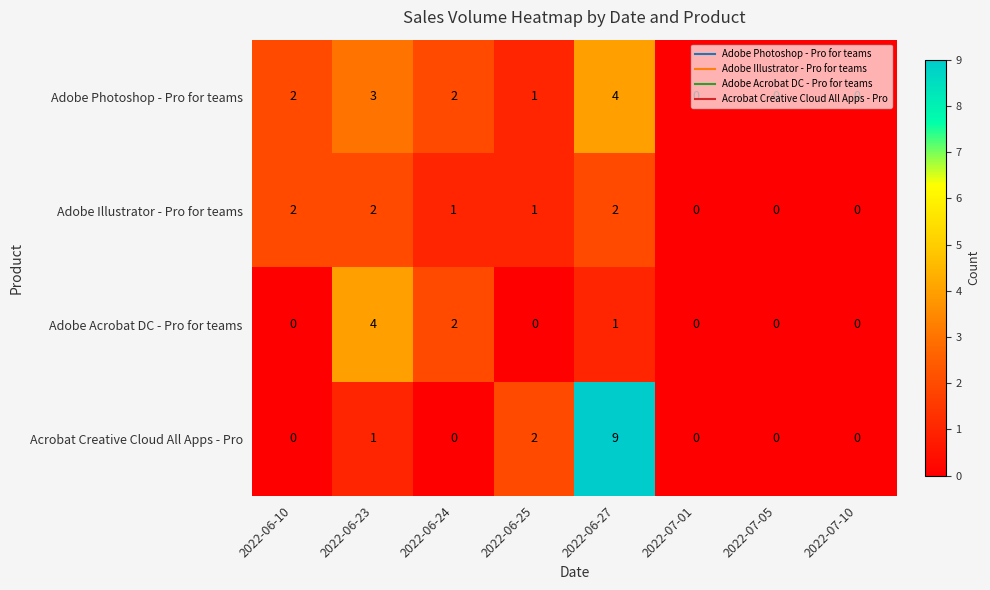

At which label does Adobe Acrobat DC - Pro for teams reach its peak?

2022-06-23